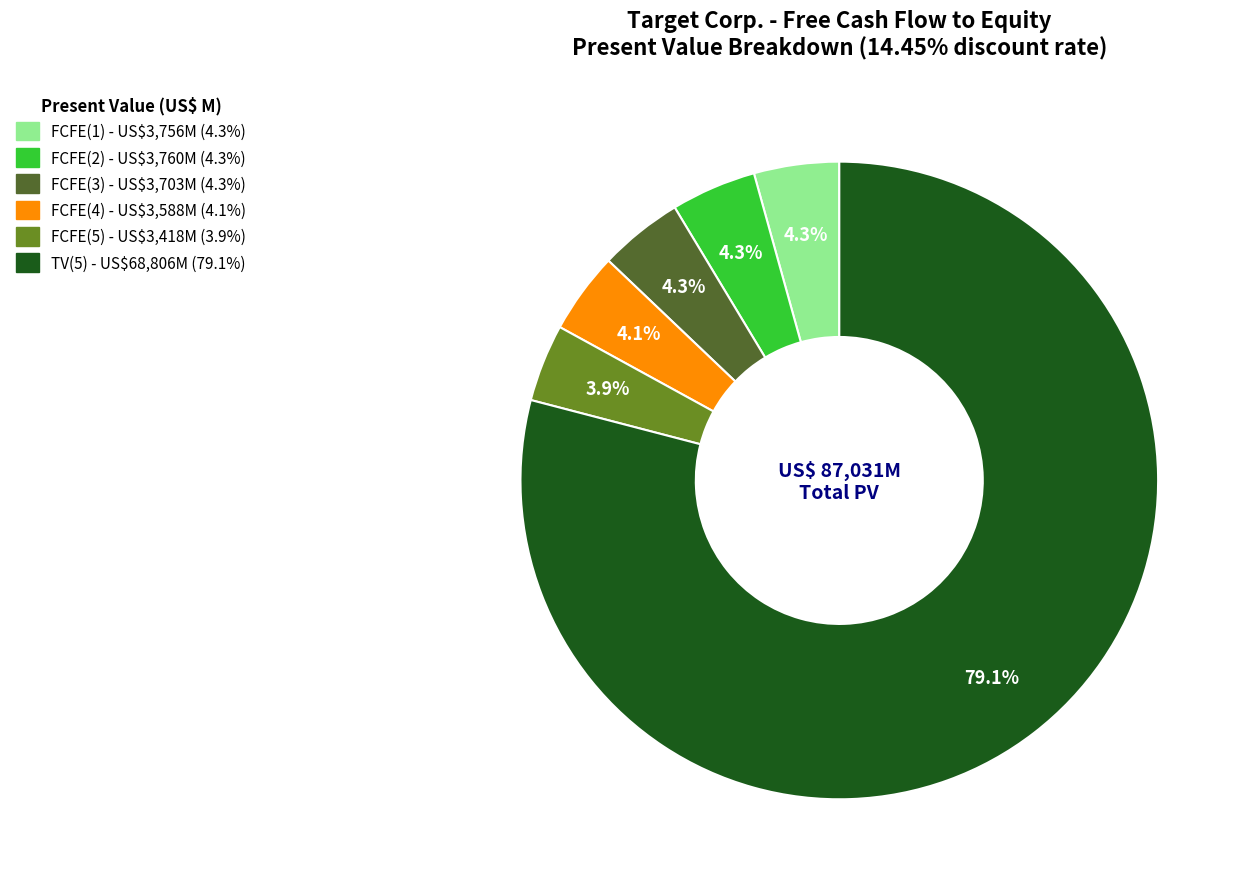

What is the ratio of the value at FCFE(2) to the value at FCFE(1)?

1.0